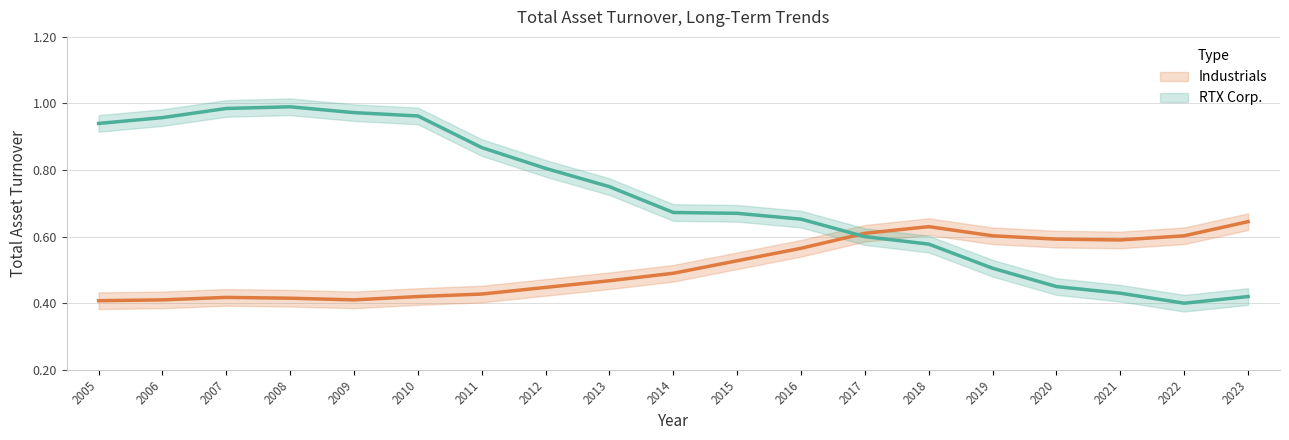

What value does the Industrials series have at 2010?

0.4